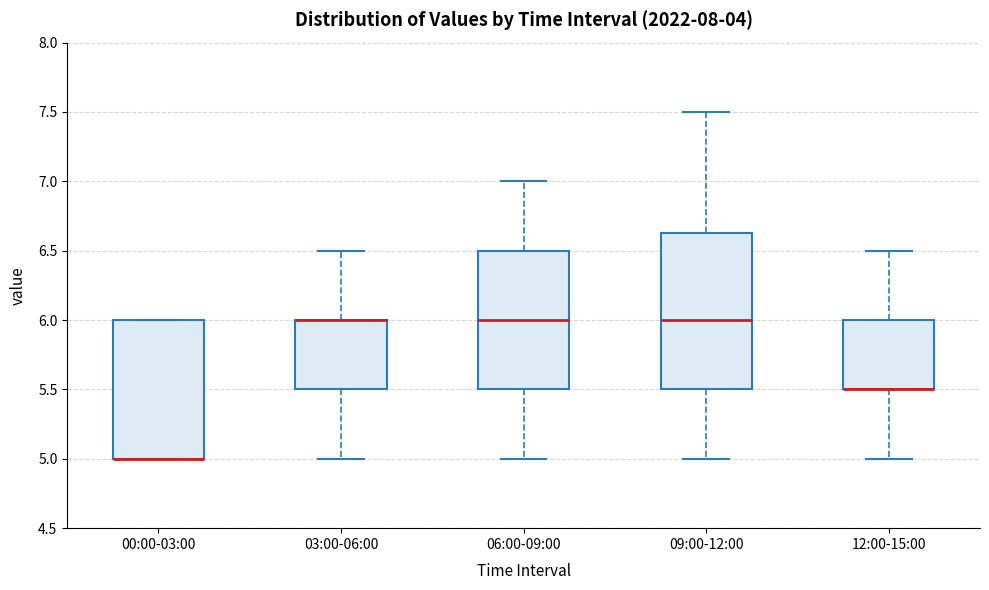

Reading left to right, read every box against the y-axis: the position of its median line, the range the box covers, and the ends of its whiskers. The values are not printed on the chart, so give them approximately, as read against the axis.

00:00-03:00: median 5.00 (drawn on the box's lower edge), box 5.00 to 6.00, whiskers 5.00 to 6.00
03:00-06:00: median 6.00 (drawn on the box's upper edge), box 5.50 to 6.00, whiskers 5.00 to 6.50
06:00-09:00: median 6.00, box 5.50 to 6.50, whiskers 5.00 to 7.00
09:00-12:00: median 6.00, box 5.50 to 6.65, whiskers 5.00 to 7.50
12:00-15:00: median 5.50 (drawn on the box's lower edge), box 5.50 to 6.00, whiskers 5.00 to 6.50